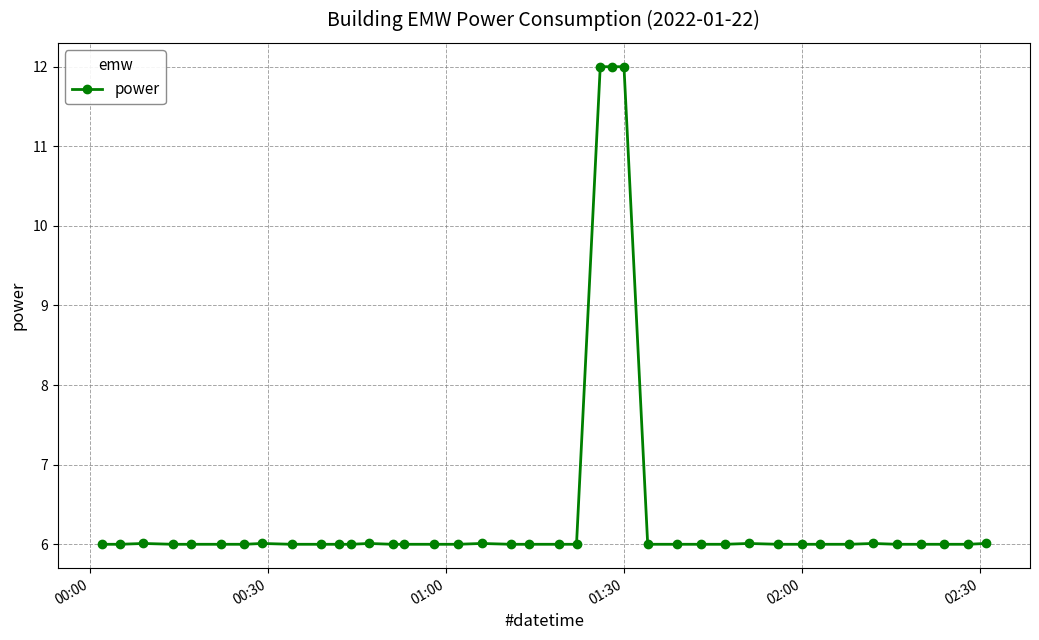

Reading left to right, list all the values displayed in this chart.

6.0	6.0	6.0	6.0	6.0	6.0	6.0	6.0	6.0	6.0	6.0	6.0	6.0	6.0	6.0	6.0	6.0	6.0	6.0	6.0	6.0	6.0	12.0	12.0	12.0	6.0	6.0	6.0	6.0	6.0	6.0	6.0	6.0	6.0	6.0	6.0	6.0	6.0	6.0	6.0